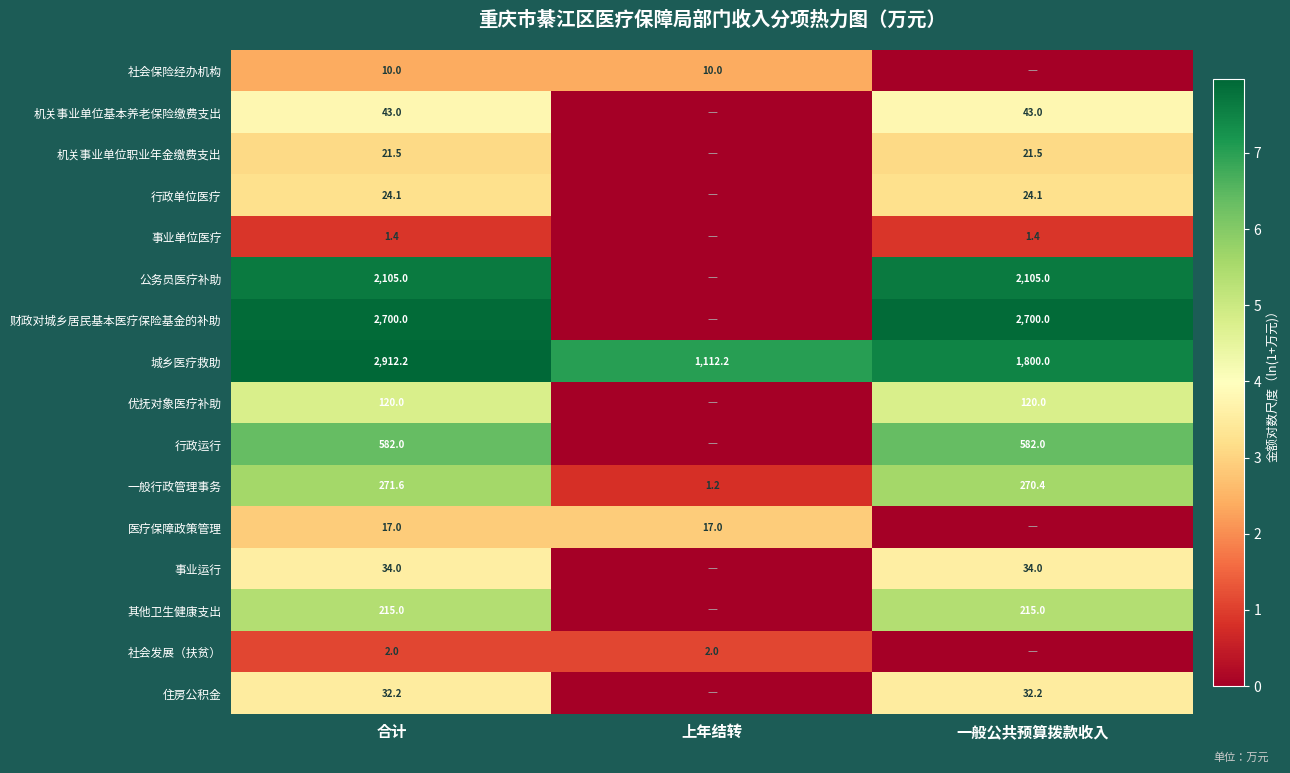

List the labels in order of 一般行政管理事务 value, smallest first.

上年结转, 一般公共预算拨款收入, 合计